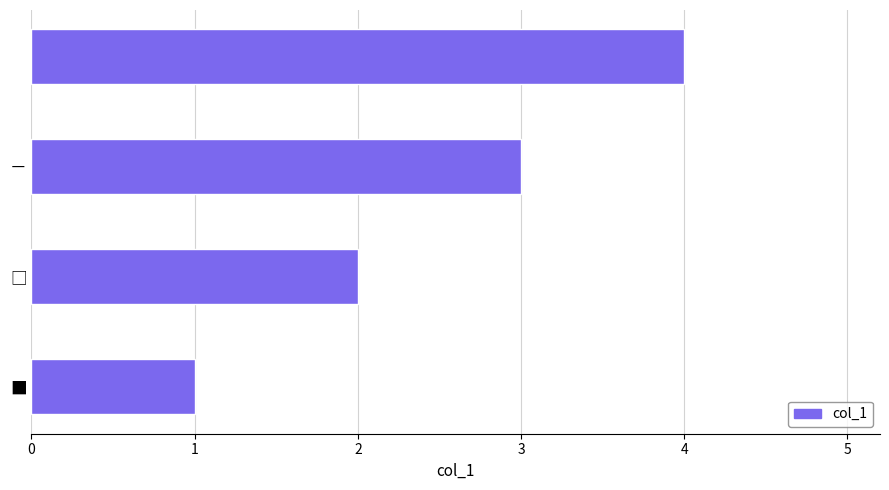

What is the difference between the maximum and minimum values?

3